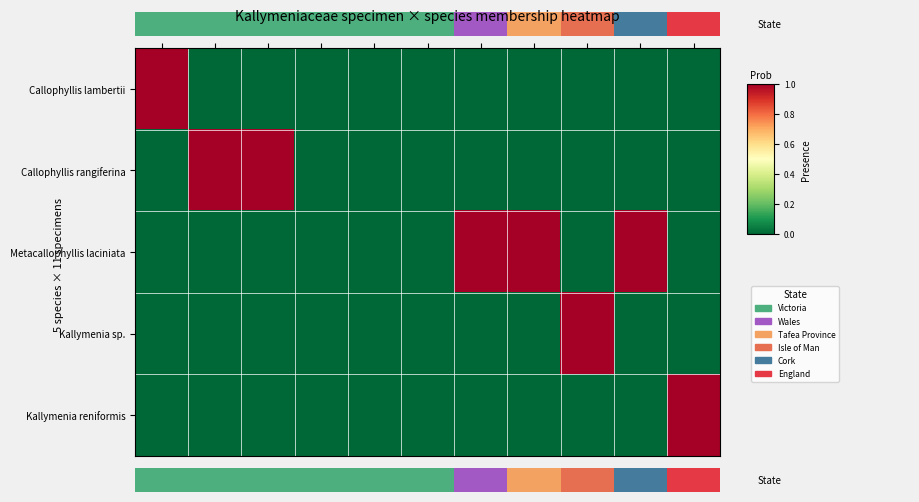

Rank the series by their maximum value, from highest to lowest.

Callophyllis lambertii, Callophyllis rangiferina, Metacallophyllis laciniata, Kallymenia sp., Kallymenia reniformis